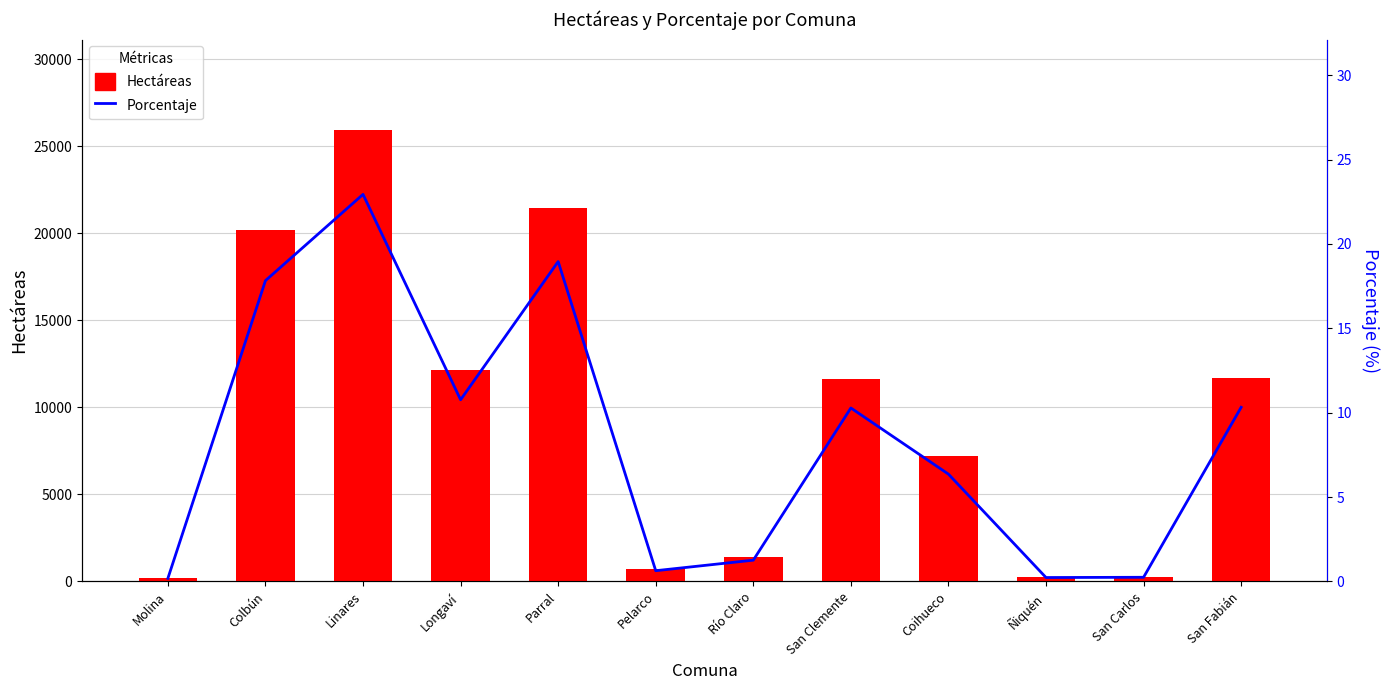

How many data points does each series have?

12